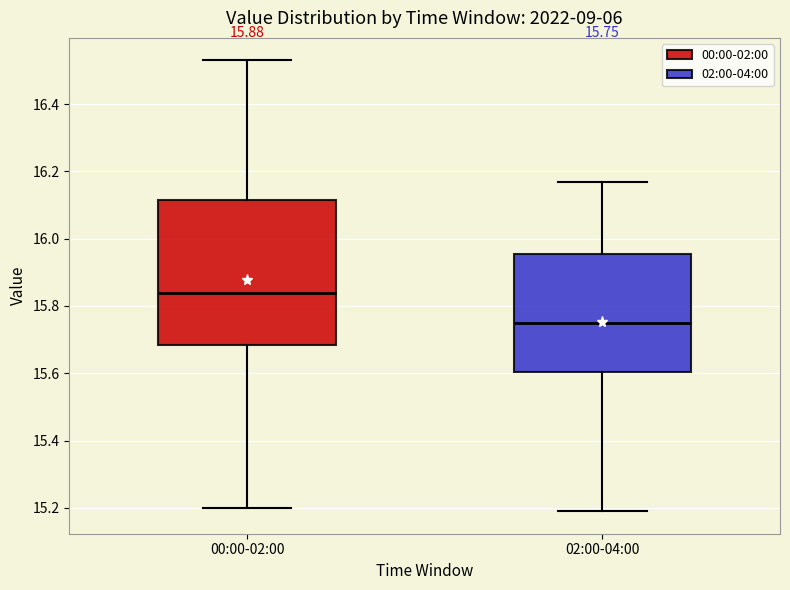

Which box's median line is the highest?

00:00-02:00